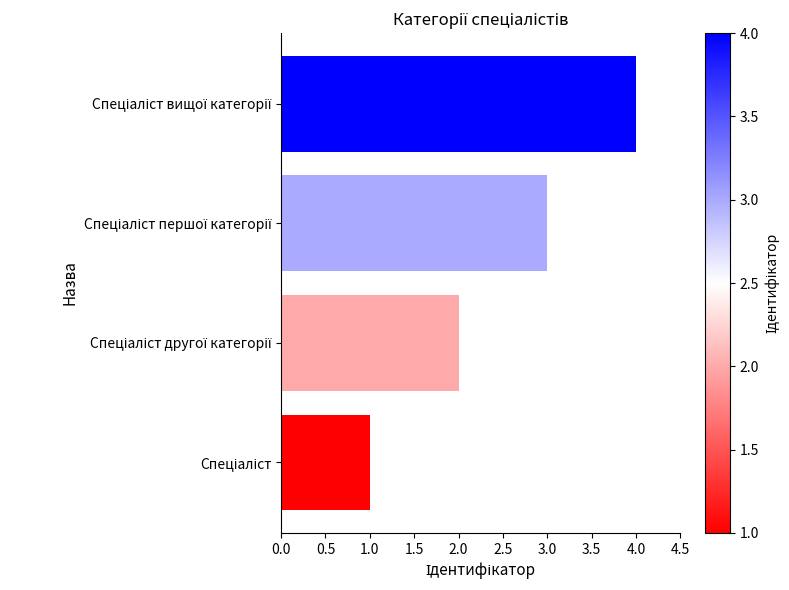

What is the greatest value displayed?

4